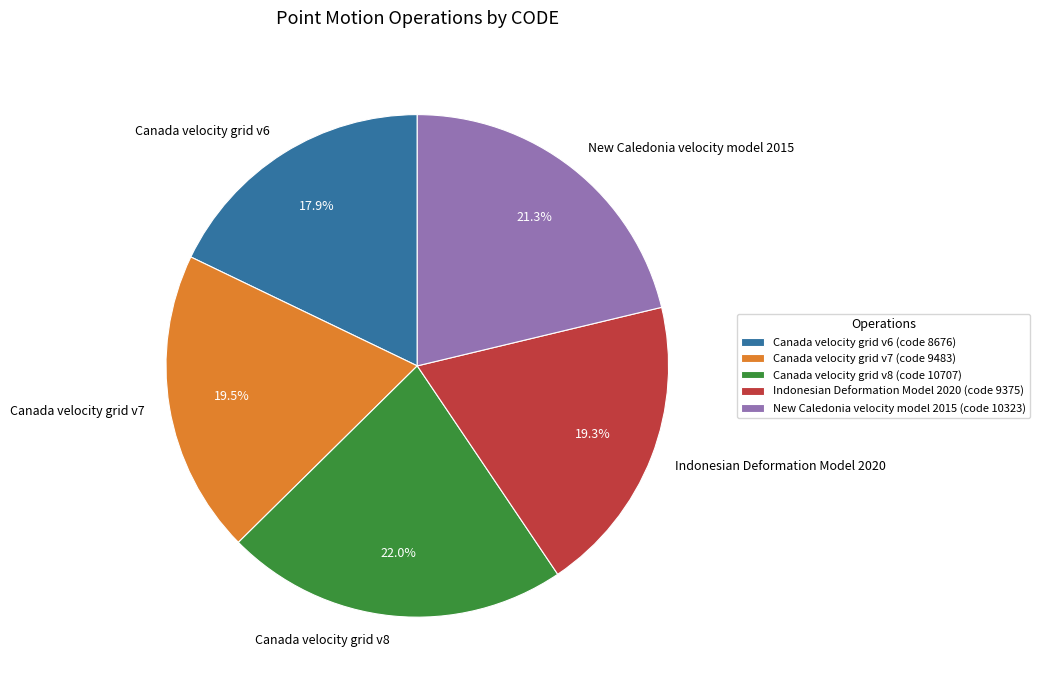

To the nearest percent, what portion does Indonesian Deformation Model 2020 represent?

19%